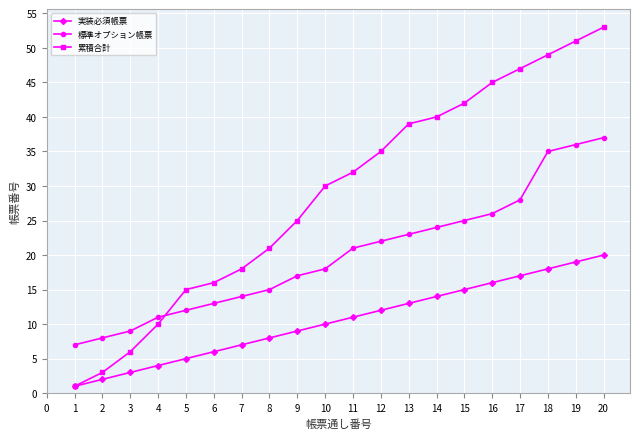

Which series has the widest spread of values?

累積合計